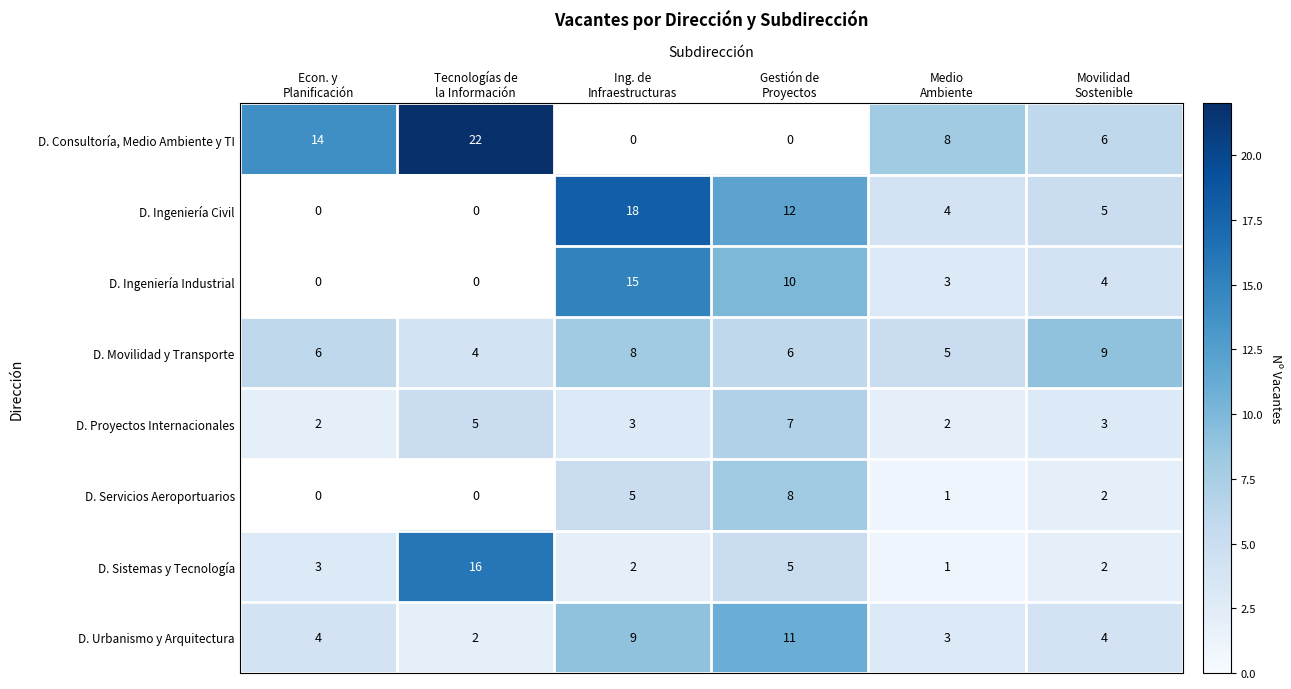

Which category has the lowest value in the D. Proyectos Internacionales series?

Econ. y Planificación